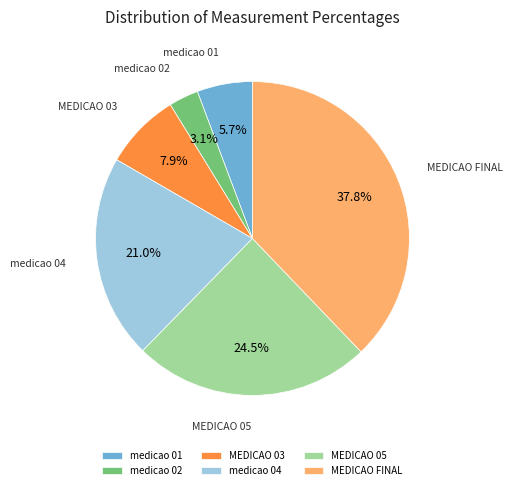

Which has a higher value, MEDICAO 03 or medicao 01?

MEDICAO 03